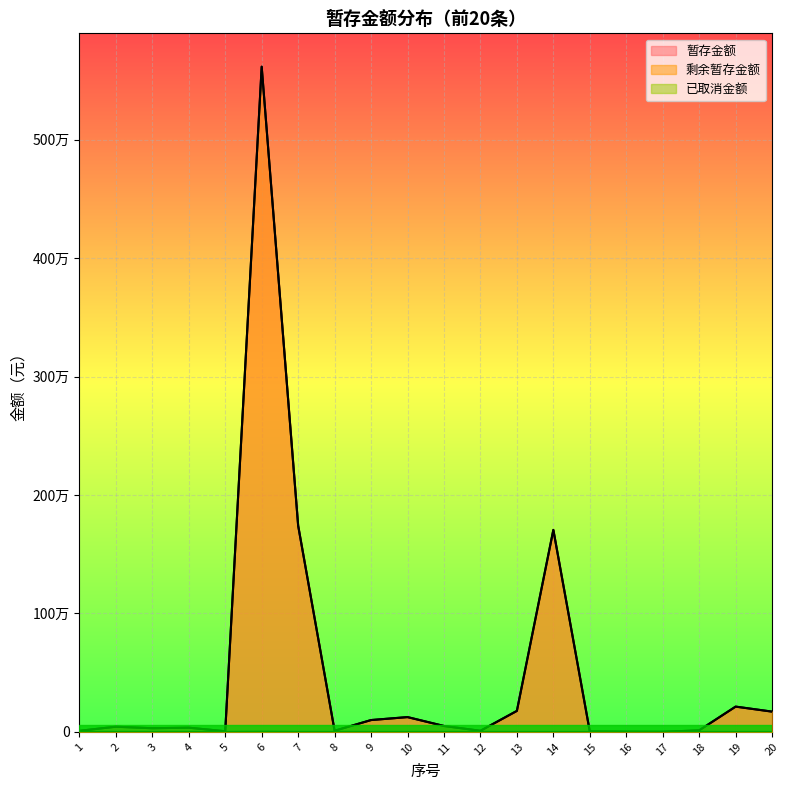

True or false: 已取消金额 and 剩余暂存金额 cross at least once.

False